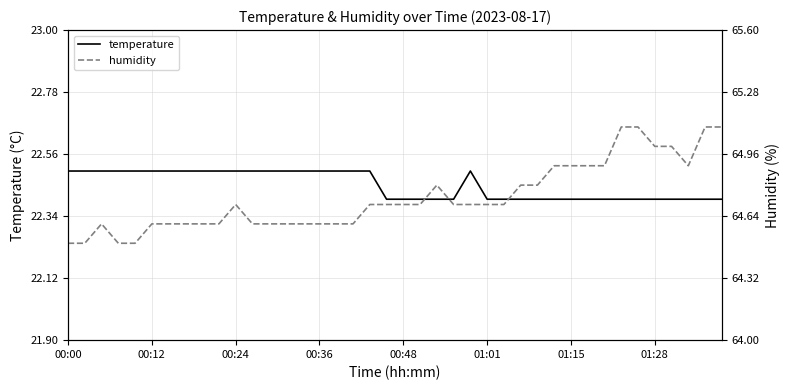

The temperature series shows 22.5 at 00:36. True or false?

True